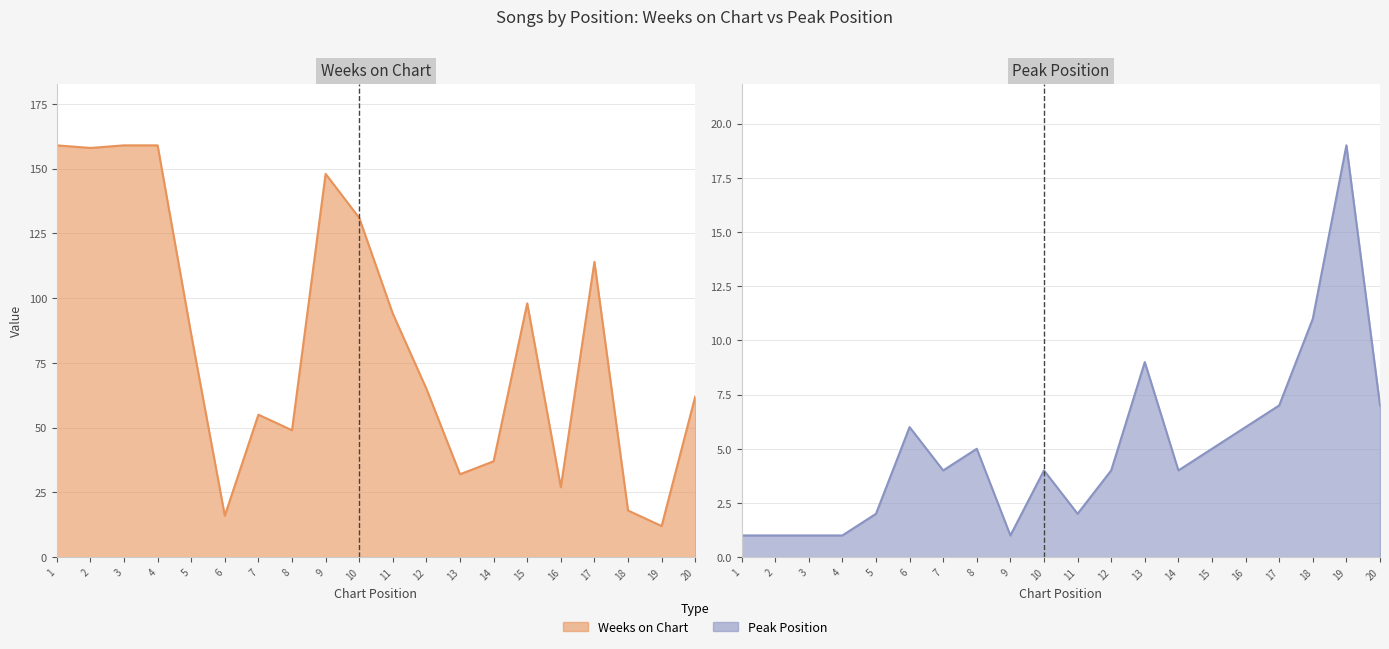

How many interior local peaks does the Peak Position series have?

5